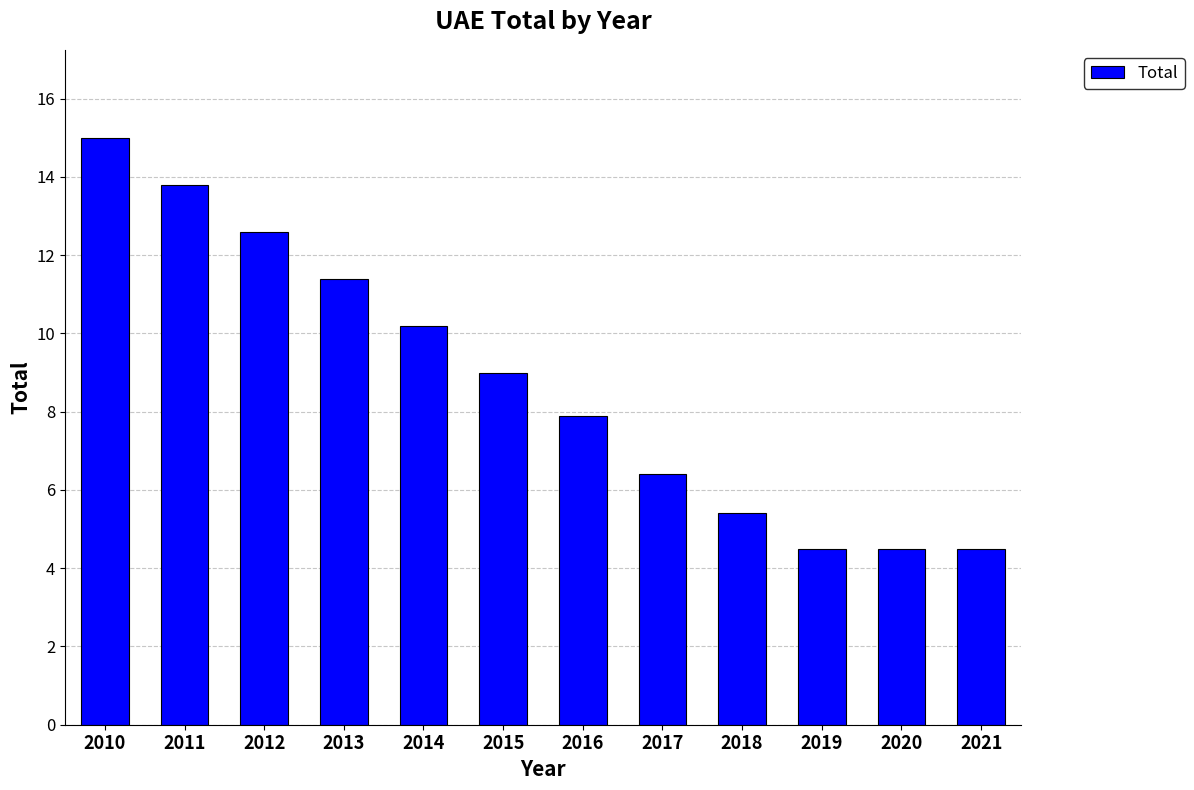

How many categories are shown in the chart?

12